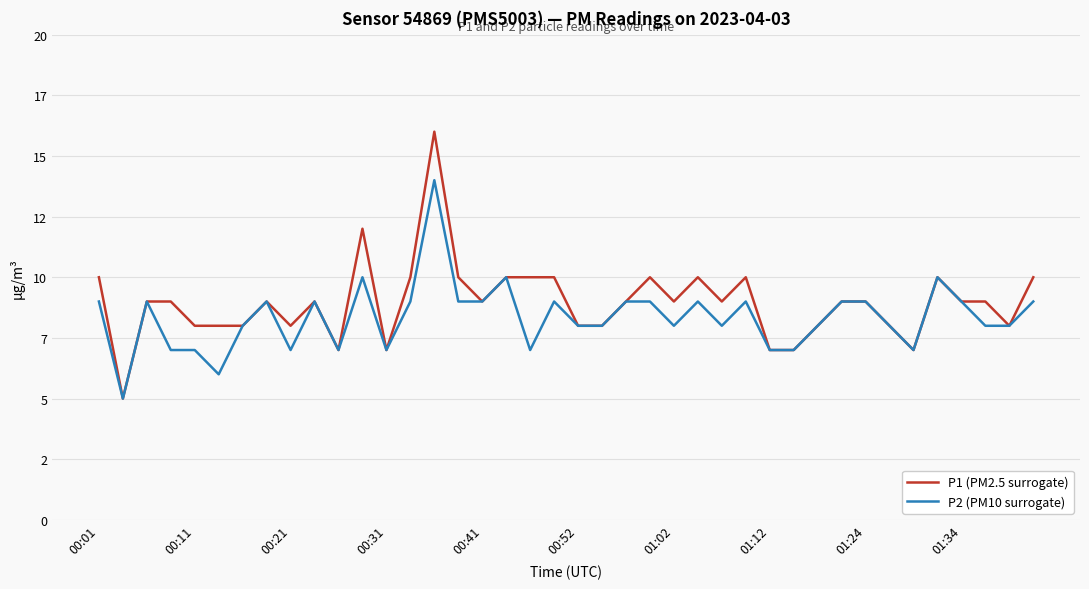

Is this an area chart (filled region under the line)?

No